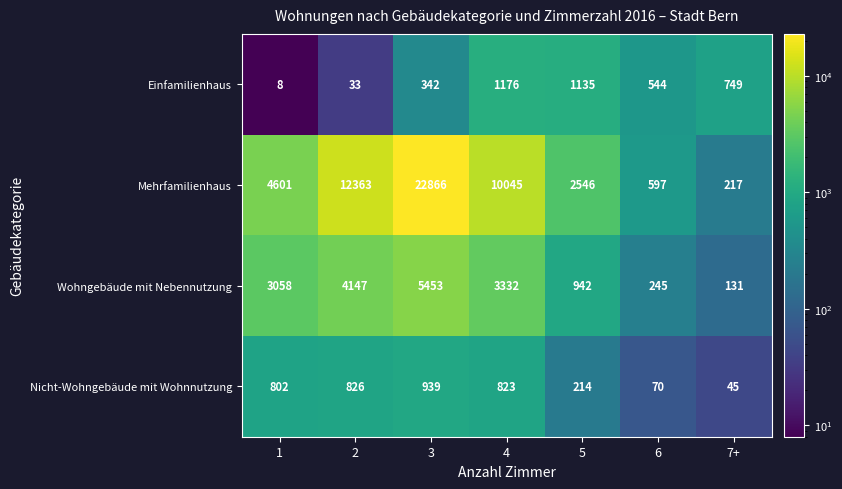

Rank the categories by Einfamilienhaus value from highest to lowest.

4, 5, 7+, 6, 3, 2, 1